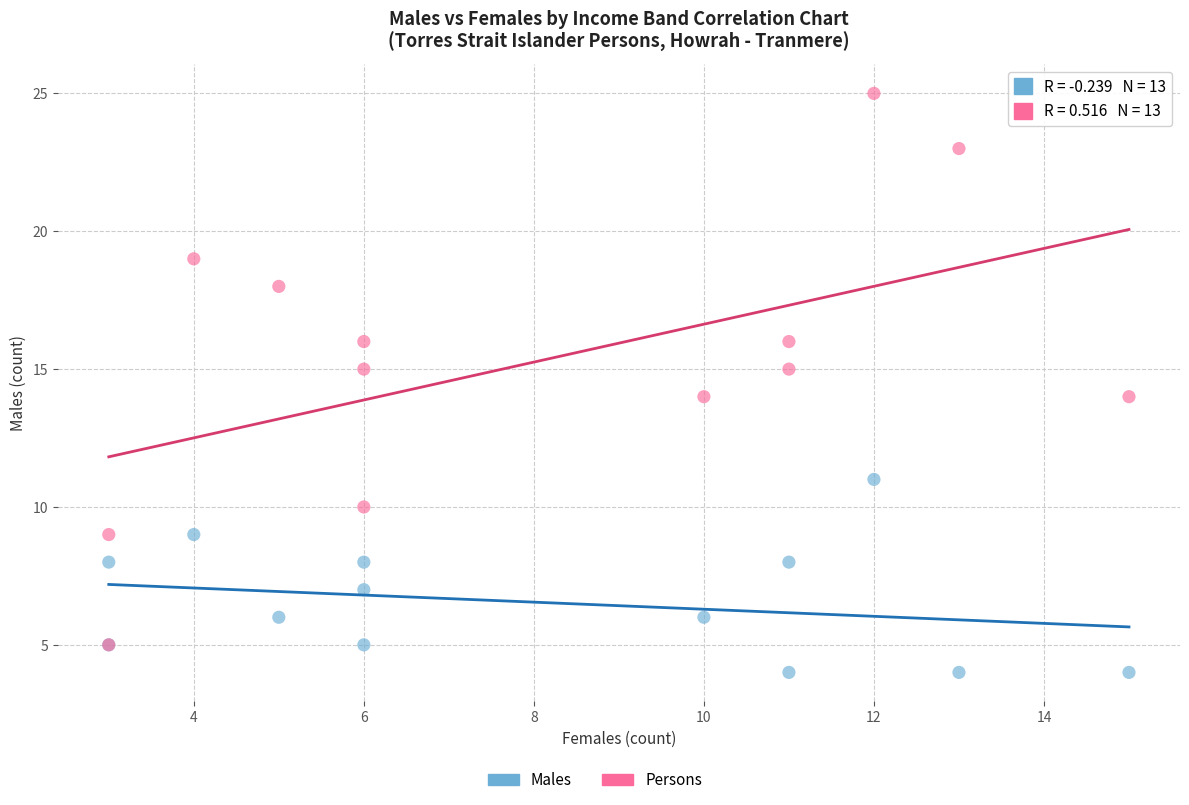

Which series reaches the minimum Y coordinate?

Males